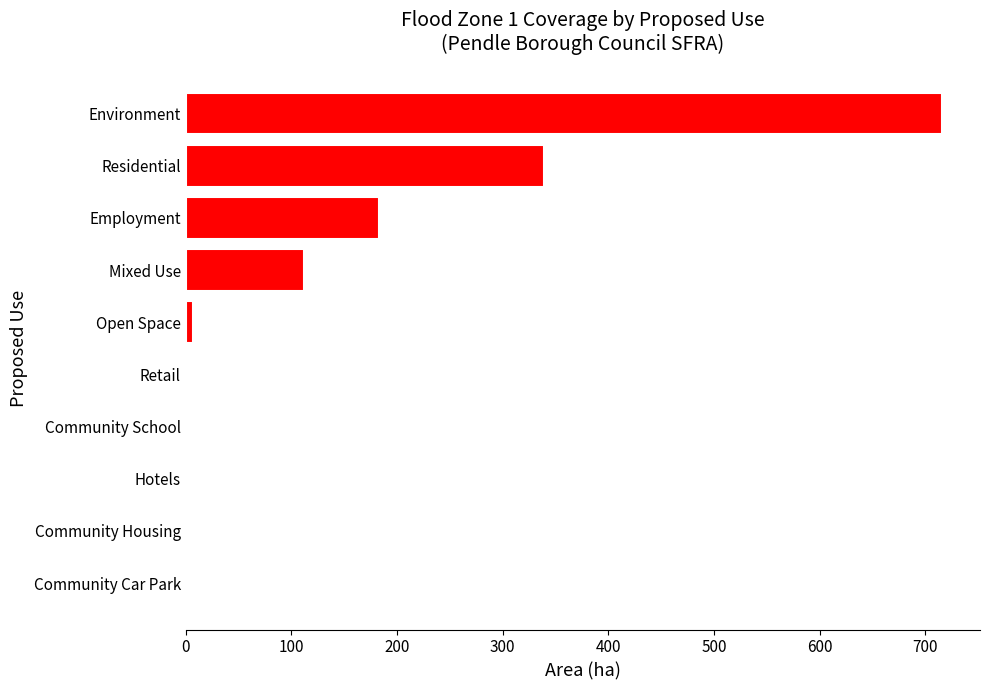

How many data points does each series have?

10